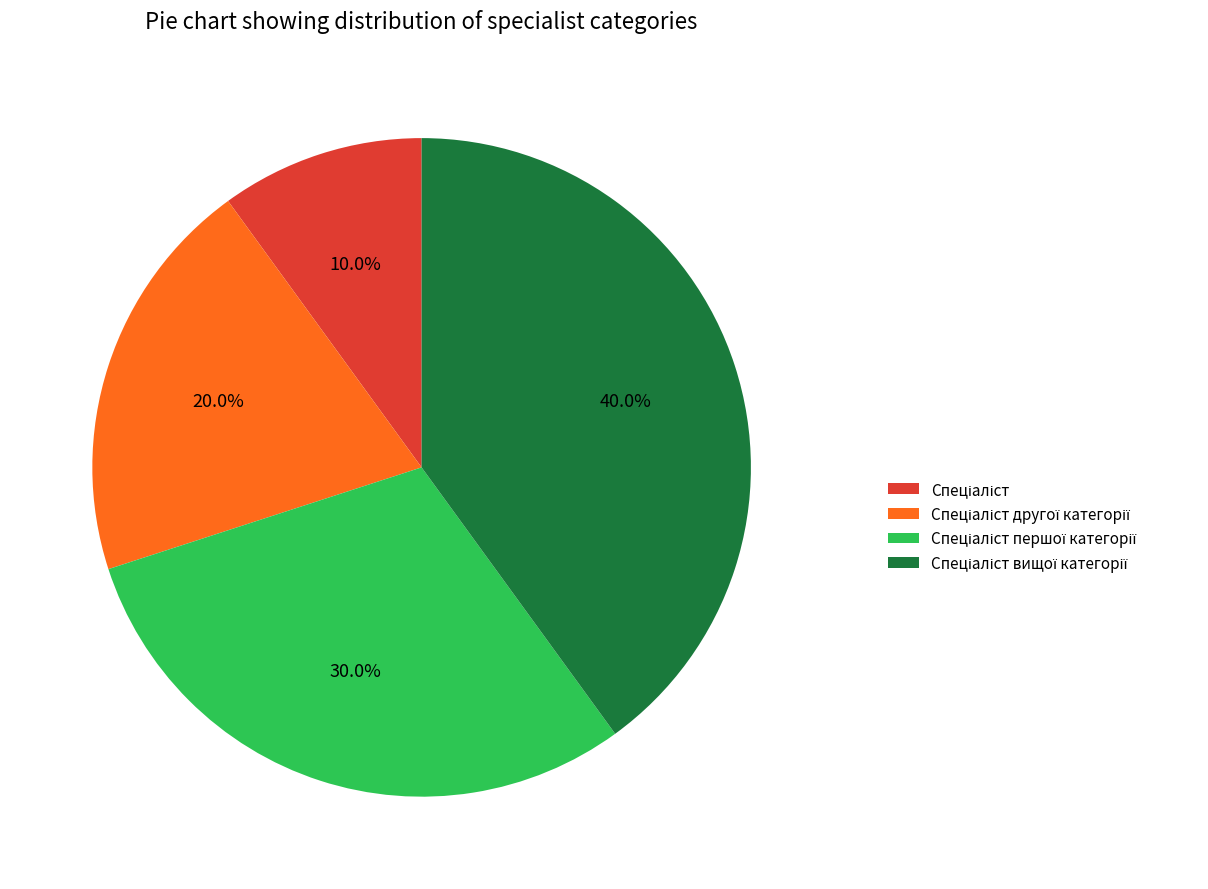

Does any single category account for the majority?

No